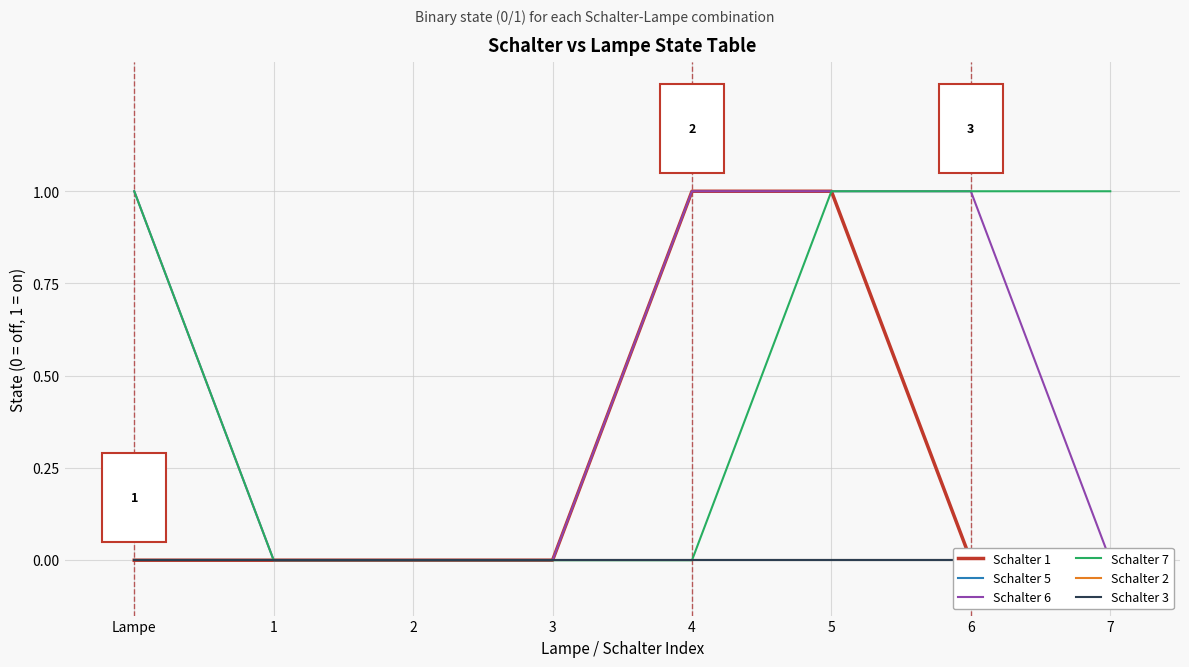

Reading left to right, extract all data points from this chart.

Schalter 1: Lampe=0	1=0	2=0	3=0	4=1	5=1	6=0	7=0
Schalter 5: Lampe=0	1=0	2=0	3=0	4=0	5=0	6=0	7=0
Schalter 6: Lampe=1	1=0	2=0	3=0	4=1	5=1	6=1	7=0
Schalter 7: Lampe=1	1=0	2=0	3=0	4=0	5=1	6=1	7=1
Schalter 2: Lampe=0	1=0	2=0	3=0	4=0	5=0	6=0	7=0
Schalter 3: Lampe=0	1=0	2=0	3=0	4=0	5=0	6=0	7=0